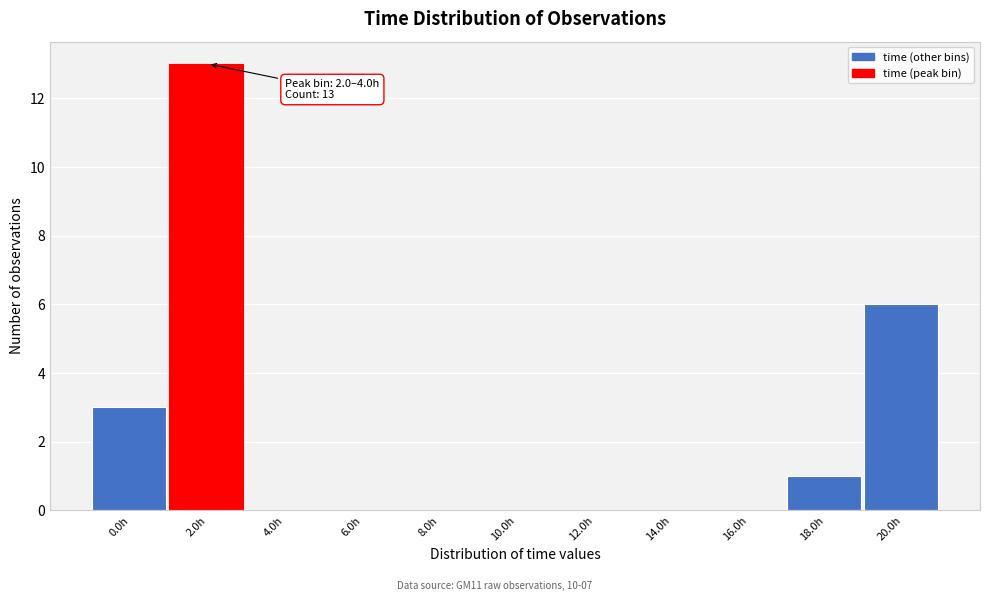

Reading left to right, transcribe all the data shown in this chart.

0.0h=3	2.0h=13	4.0h=0	6.0h=0	8.0h=0	10.0h=0	12.0h=0	14.0h=0	16.0h=0	18.0h=1	20.0h=6